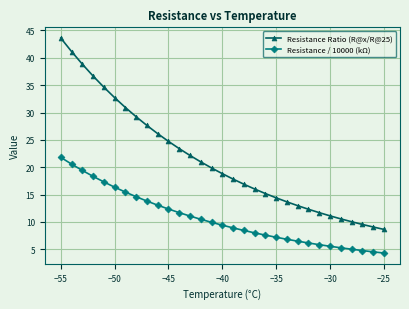

Which series has the largest range (max minus min)?

Resistance Ratio (R@x/R@25)